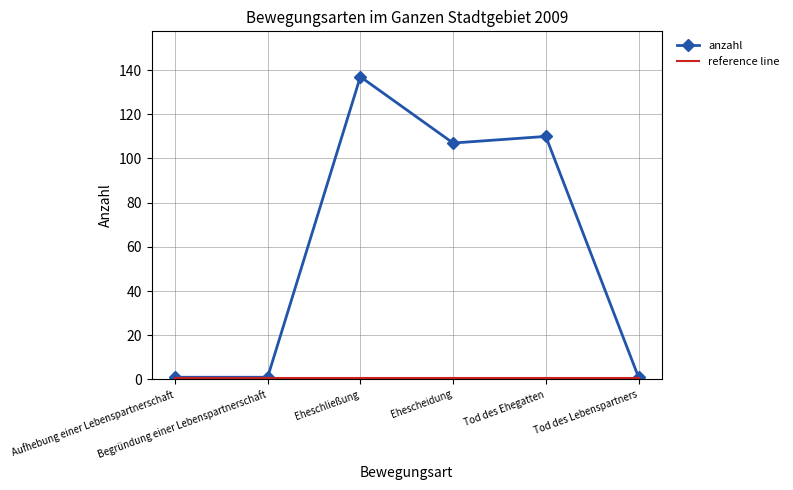

Which series has the largest range (max minus min)?

anzahl